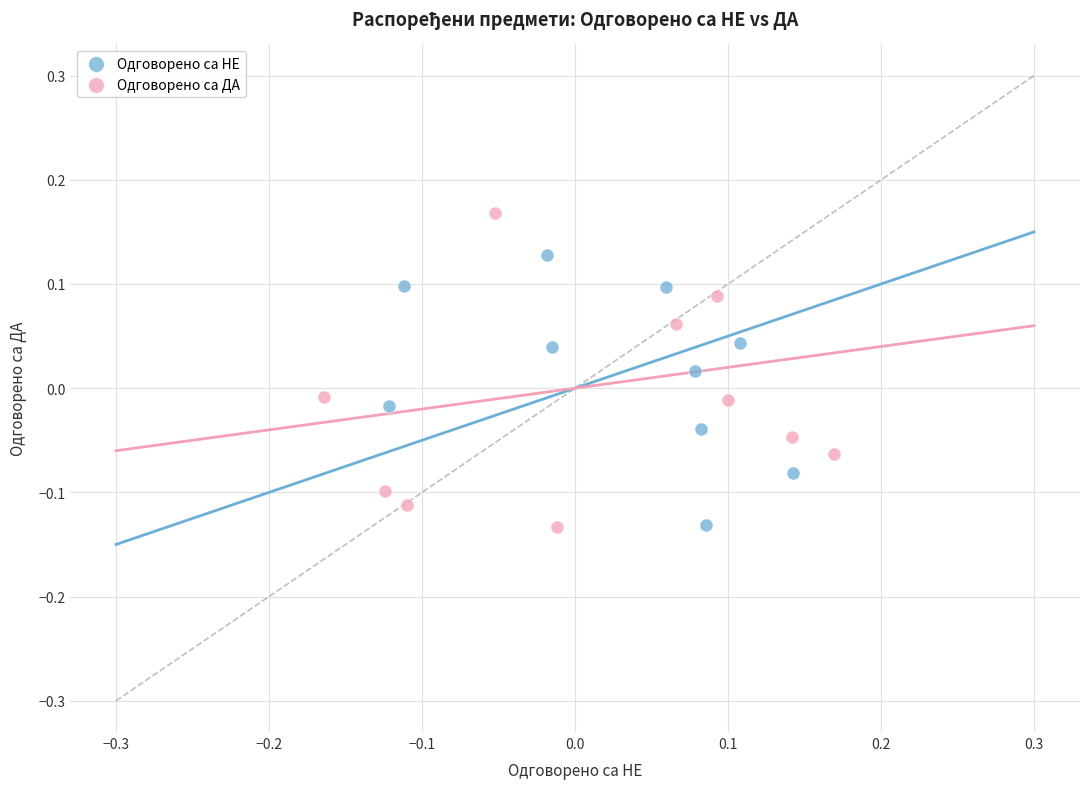

Which series has the widest spread of Y values?

Одговорено са ДА